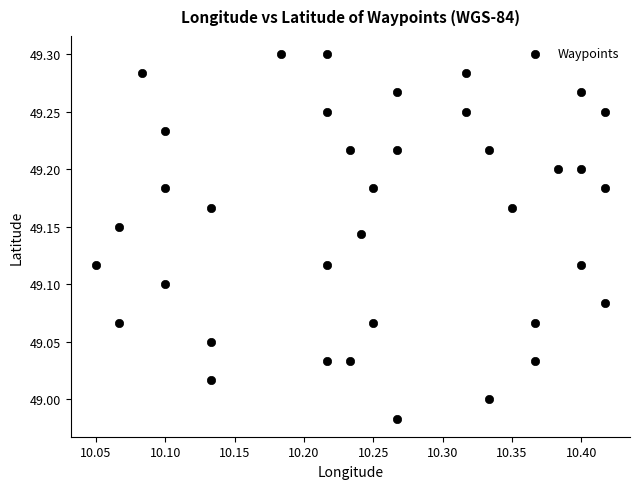

What is the range of Y values (max minus min)?

0.3